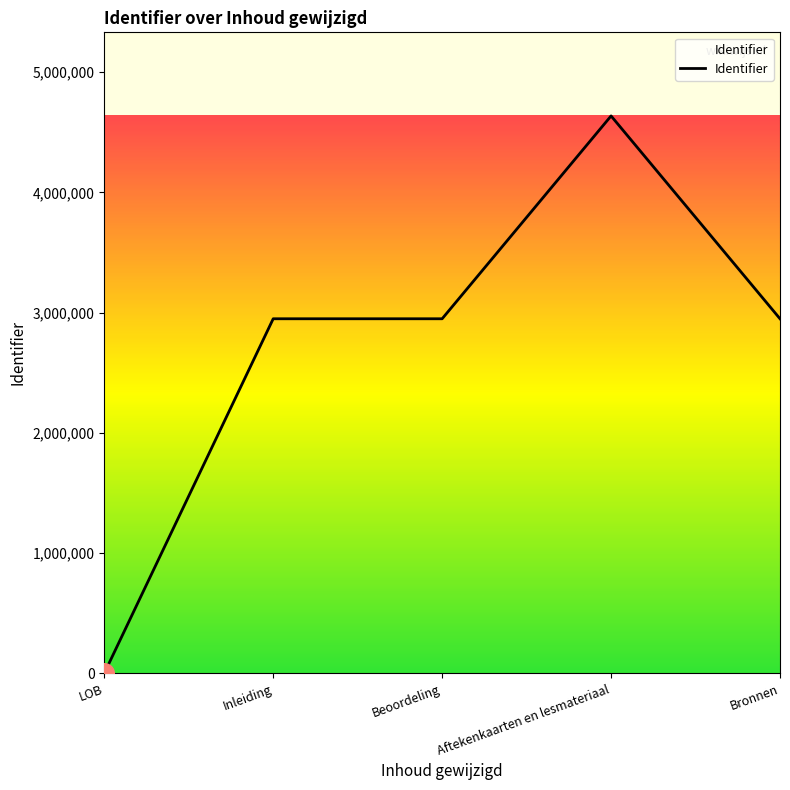

What is the change in value from Inleiding to Beoordeling?

+5